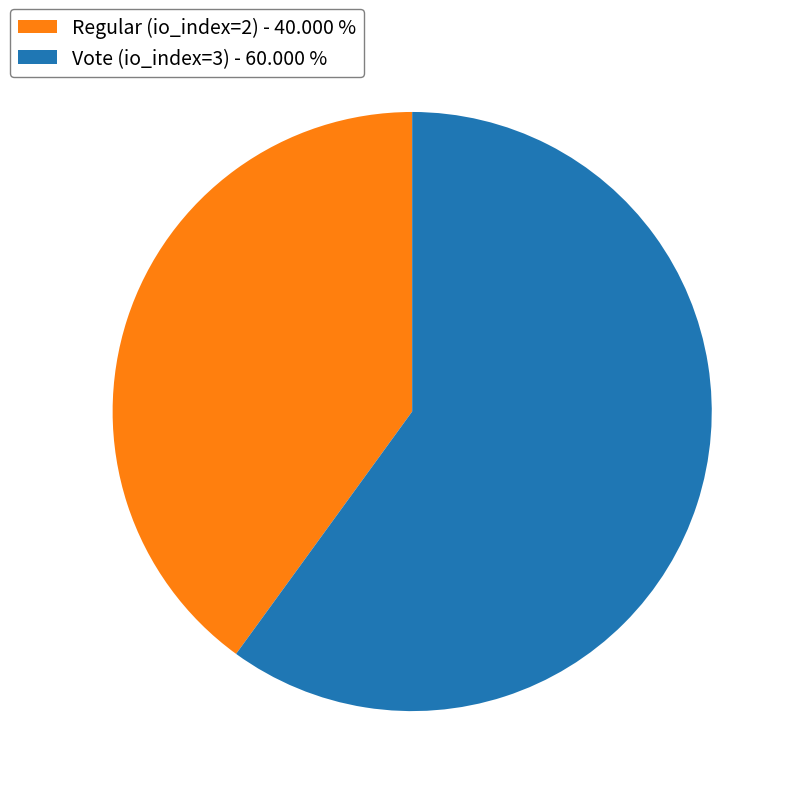

The Regular (io_index=2) slice represents 40% of the pie. True or false?

True